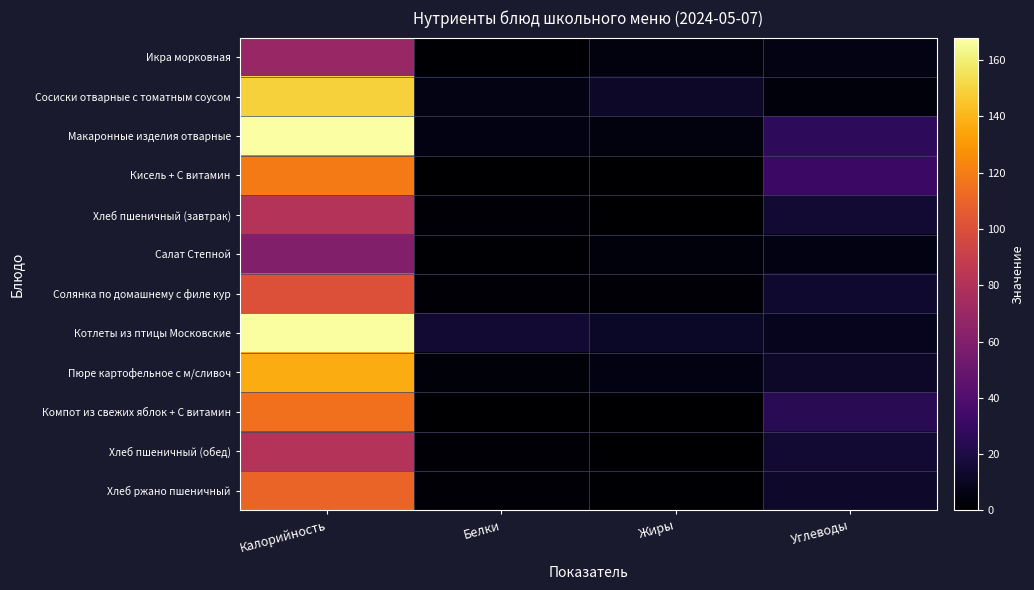

Reading left to right, transcribe all the data shown in this chart.

Икра морковная: Калорийность=69.0	Белки=1.0	Жиры=4.6	Углеводы=6.0
Сосиски отварные с томатным соусом: Калорийность=149.0	Белки=6.2	Жиры=12.0	Углеводы=3.9
Макаронные изделия отварные: Калорийность=168.0	Белки=5.5	Жиры=4.5	Углеводы=26.4
Кисель + С витамин: Калорийность=119.0	Белки=0.0	Жиры=0.0	Углеводы=31.0
Хлеб пшеничный (завтрак): Калорийность=81.0	Белки=2.4	Жиры=0.3	Углеводы=14.6
Салат Степной: Калорийность=60.0	Белки=1.1	Жиры=3.7	Углеводы=5.5
Солянка по домашнему с филе кур: Калорийность=101.0	Белки=2.2	Жиры=2.3	Углеводы=14.0
Котлеты из птицы Московские: Калорийность=167.0	Белки=15.5	Жиры=11.6	Углеводы=8.7
Пюре картофельное с м/сливоч: Калорийность=137.0	Белки=3.1	Жиры=5.5	Углеводы=11.8
Компот из свежих яблок + С витамин: Калорийность=115.0	Белки=0.1	Жиры=0.0	Углеводы=24.3
Хлеб пшеничный (обед): Калорийность=81.0	Белки=2.4	Жиры=0.3	Углеводы=14.6
Хлеб ржано пшеничный: Калорийность=110.0	Белки=2.4	Жиры=1.0	Углеводы=12.7